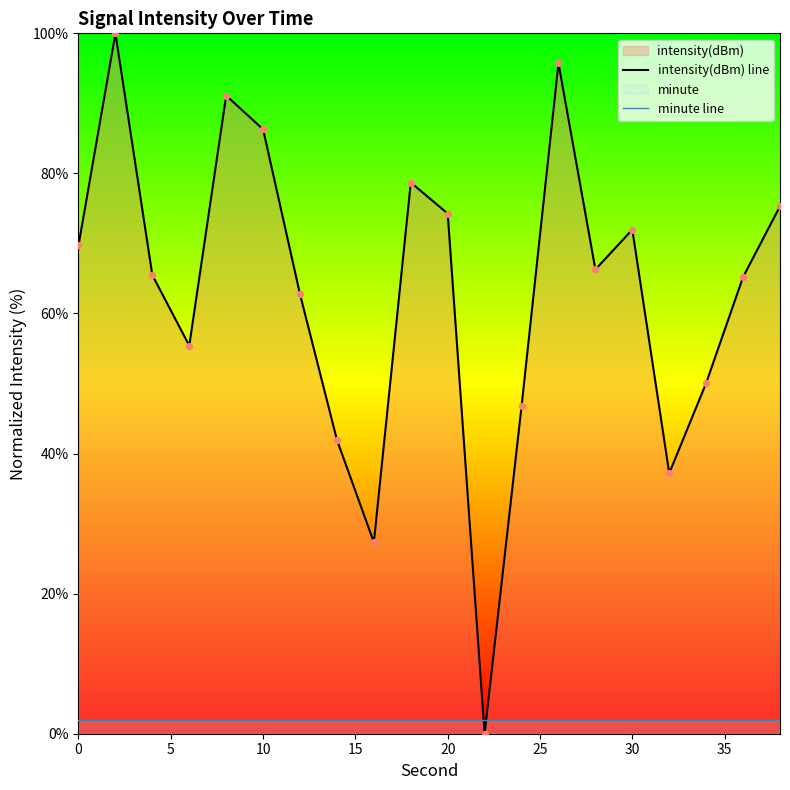

Which series reaches the minimum Y coordinate?

intensity(dBm) line